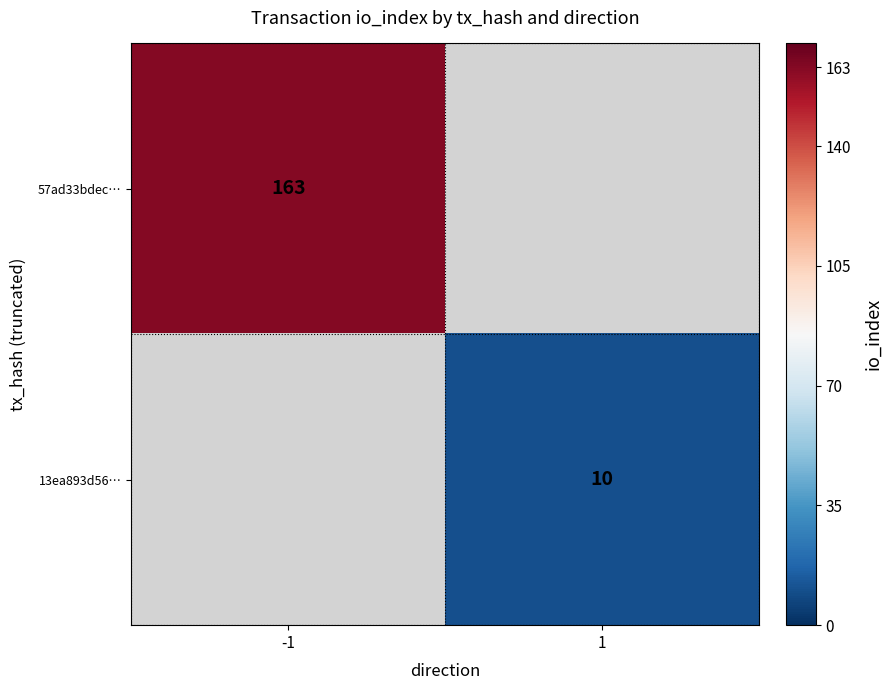

The value of 13ea893d56… at 1 is 10. True or false?

True